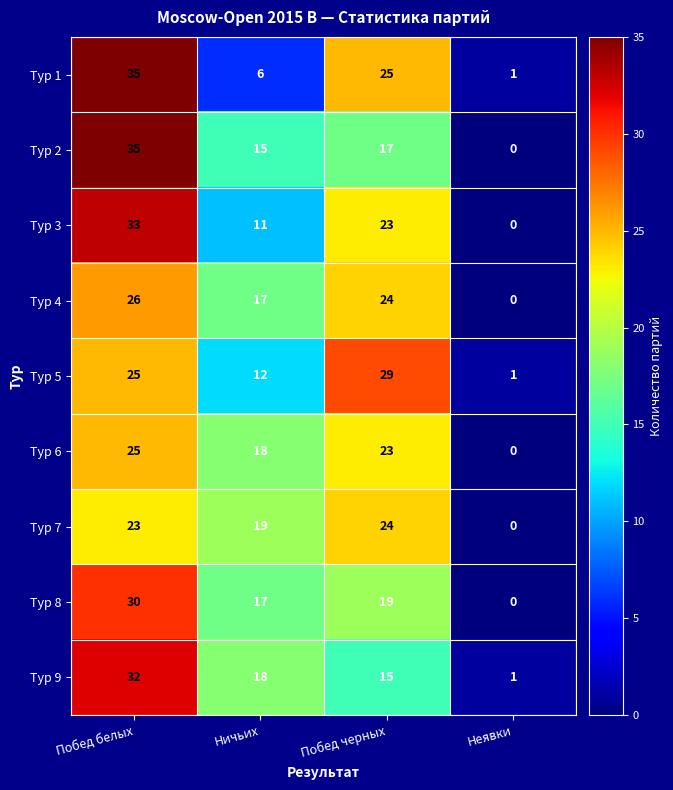

What is the difference between the highest and lowest values at Неявки?

1